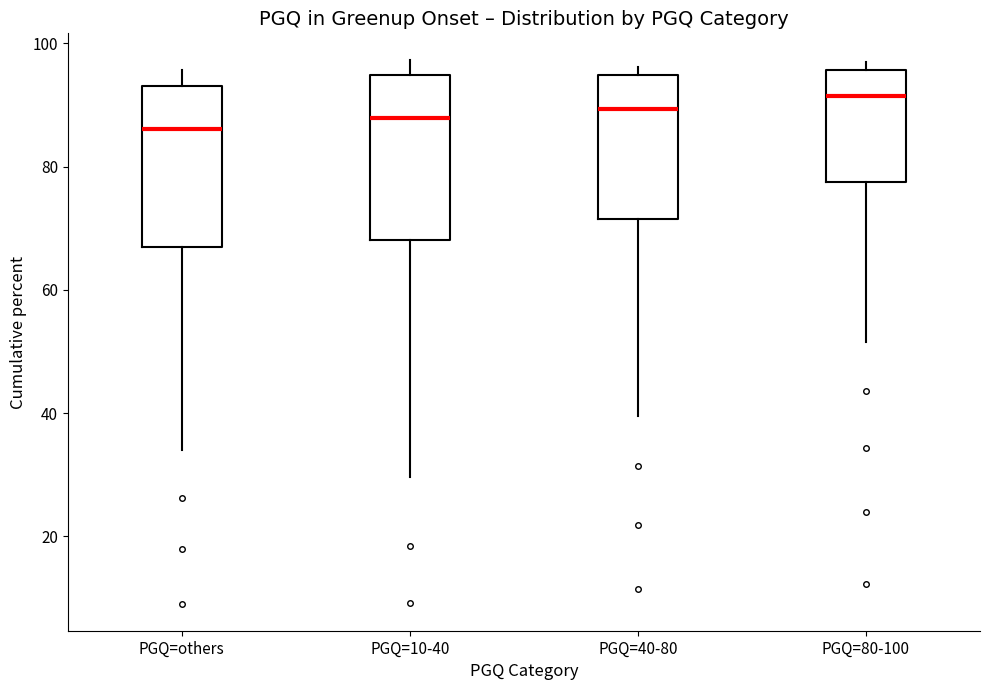

Reading left to right, transcribe this box plot: for each box, give where its median line is, the range the box spans, and where its two whiskers end, as read against the y-axis. The values are not printed on the chart, so give them approximately, as read against the axis.

PGQ=others: median 86, box 68 to 94, whiskers 34 to 96
PGQ=10-40: median 88, box 68 to 94, whiskers 30 to 98
PGQ=40-80: median 90, box 72 to 94, whiskers 40 to 96
PGQ=80-100: median 92, box 78 to 96, whiskers 52 to 96 (just above the box's upper edge)